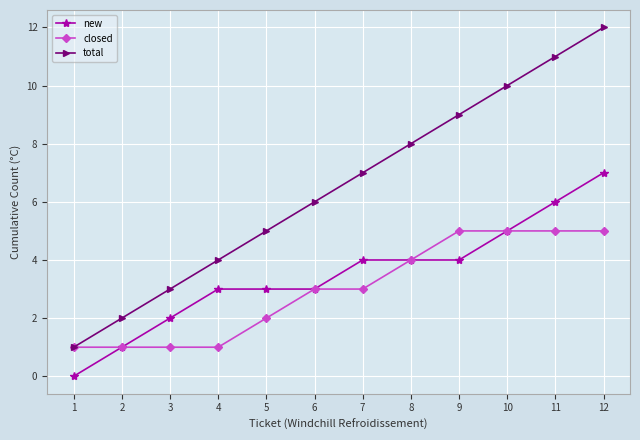

True or false: new and total intersect in this chart.

False